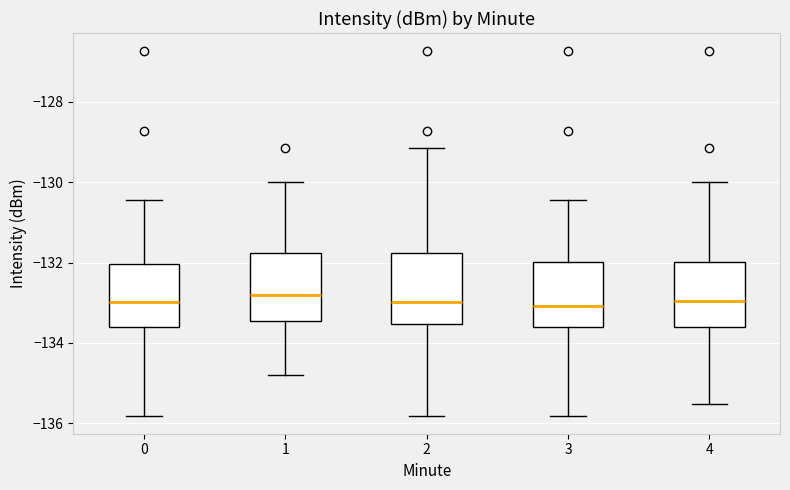

Where is the lower edge of the box at x = 2 on the y-axis? The values are not printed on the chart, so give them approximately, as read against the axis.

-133.6